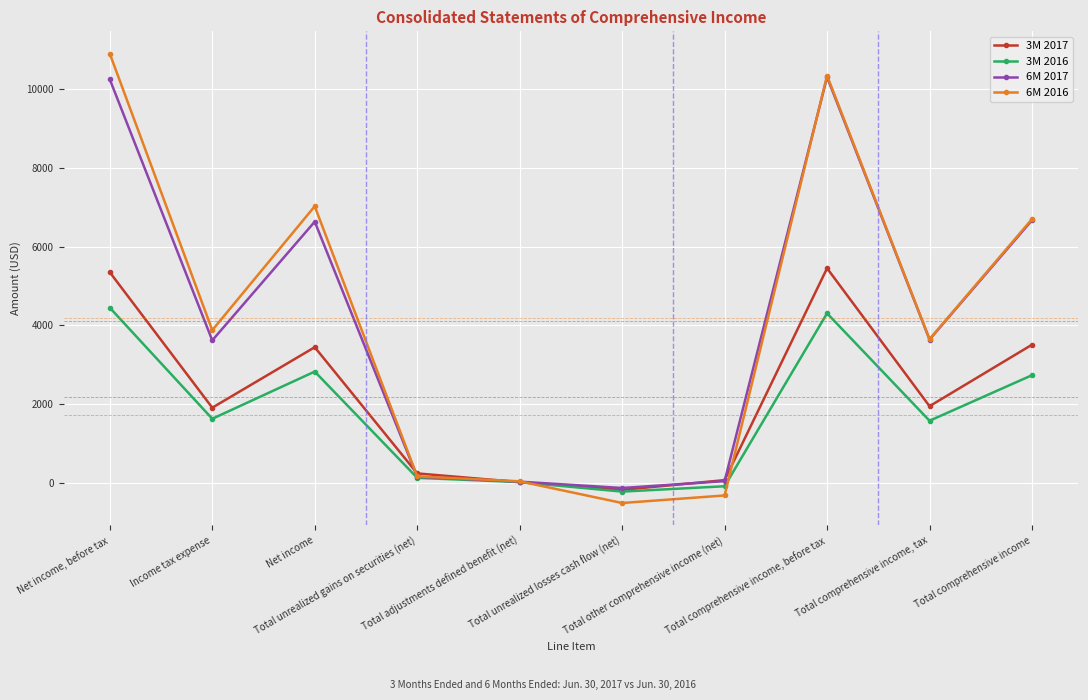

At how many categories does at least one series exceed 5389?

4